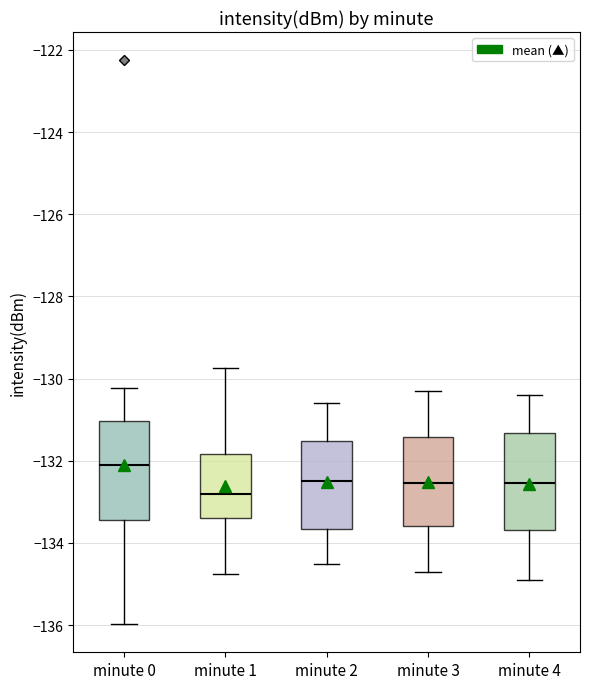

Which box's median line is the highest?

minute 0